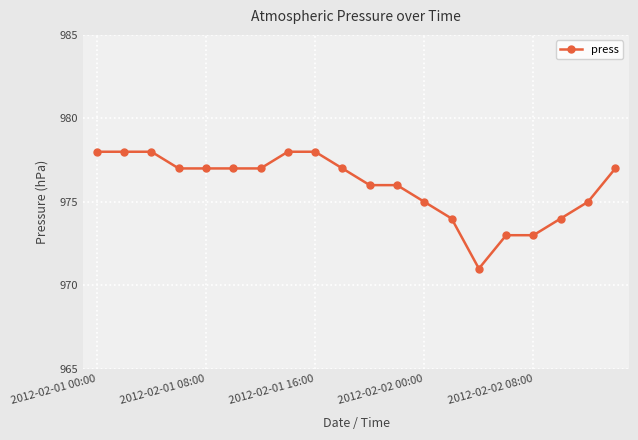

What is the value of the 14th point from the left?

974